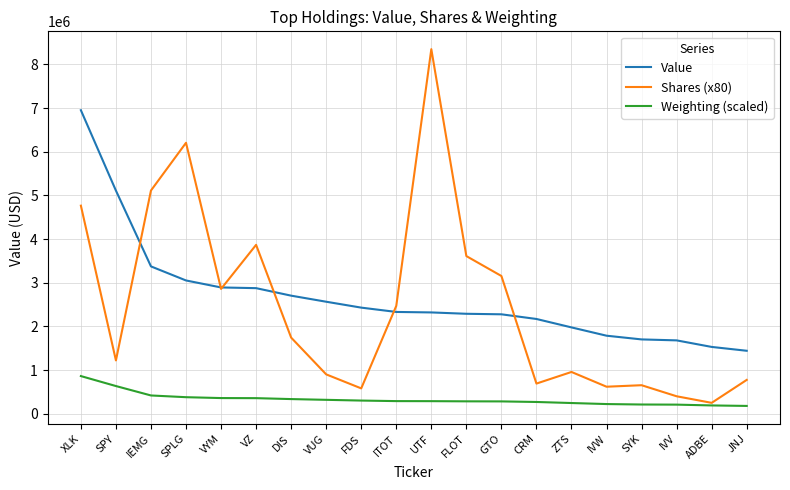

Between which two adjacent categories do Value and Shares (x80) first intersect?

SPY and IEMG